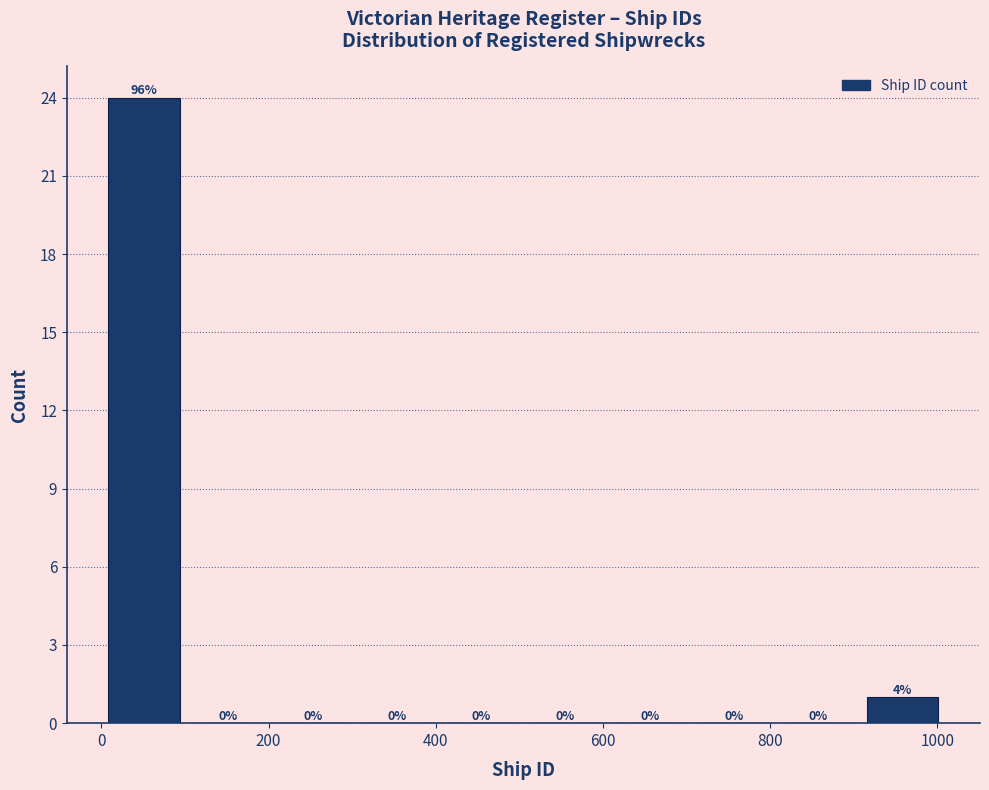

Over which range of the x-axis is the bar tallest?

0 to 100